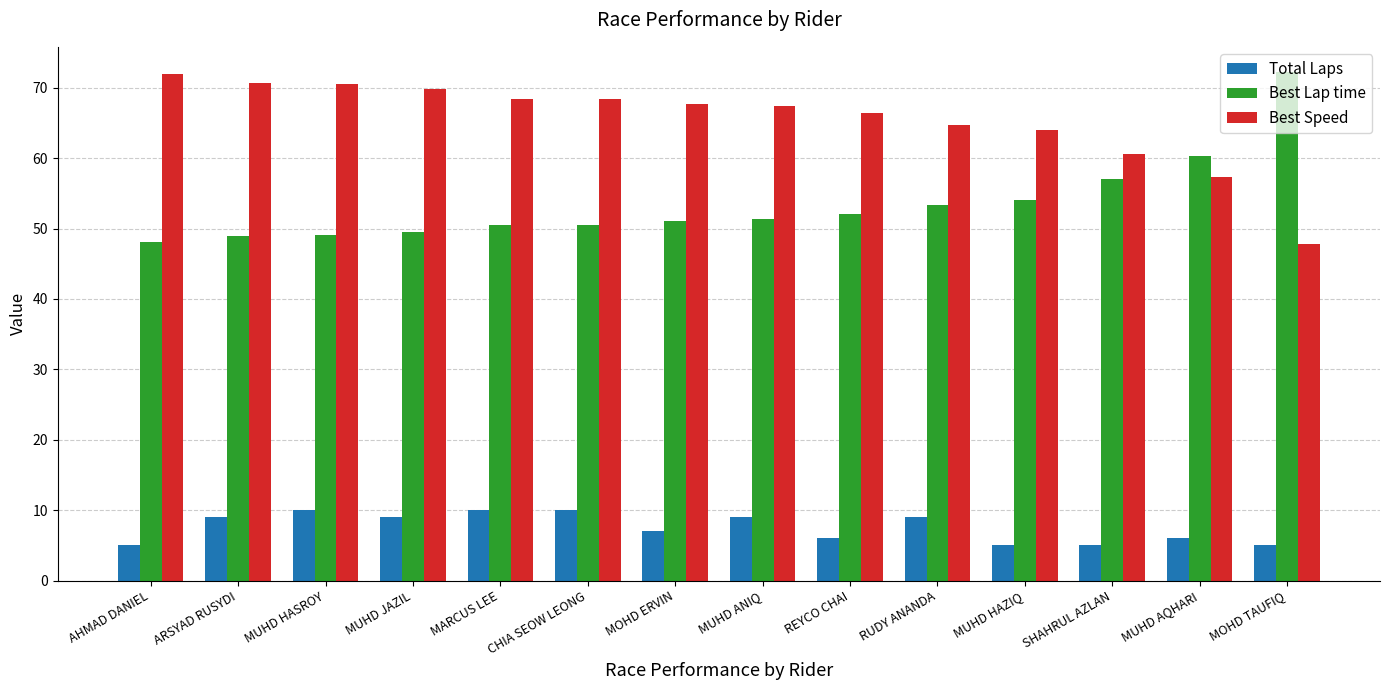

Which series changed the most between MARCUS LEE and MUHD HAZIQ?

Total Laps